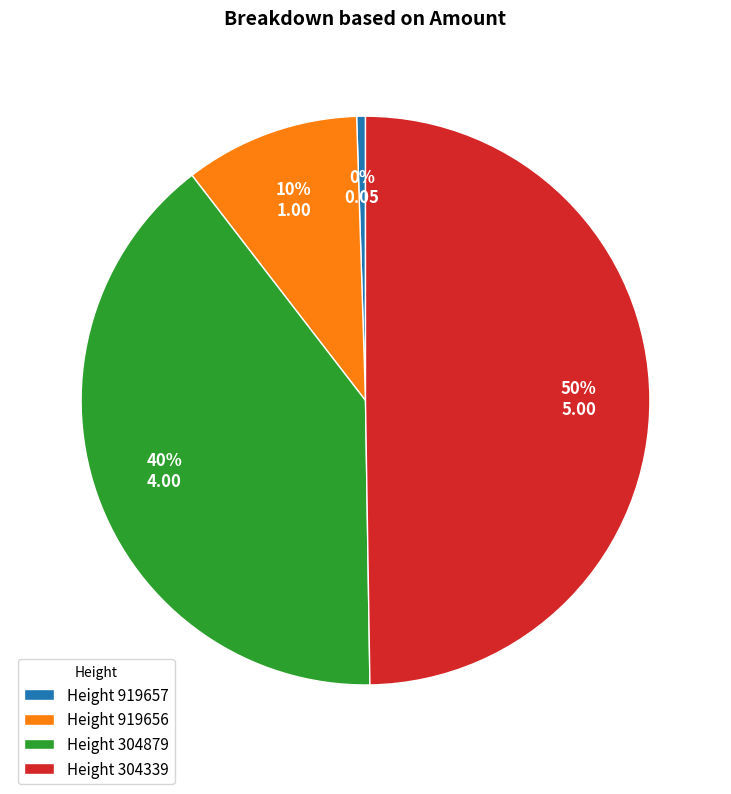

True or false: Height 304339 accounts for 40% of the total.

False